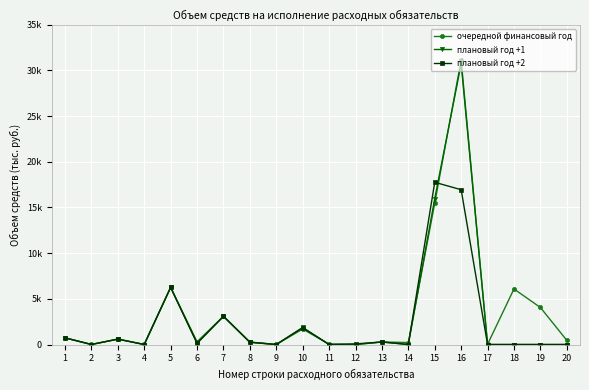

What is the value of the плановый год +2 point at the 15th from the left?

17753.8